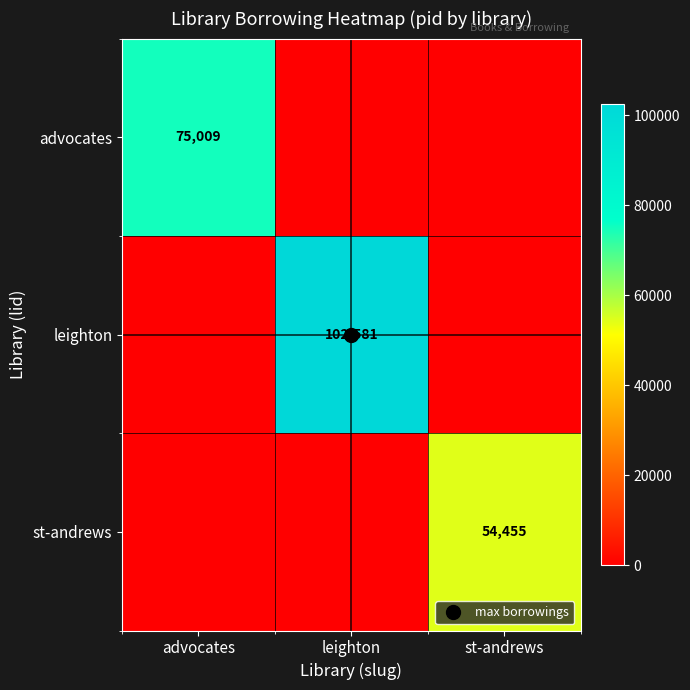

How many positive values does the st-andrews series have?

1